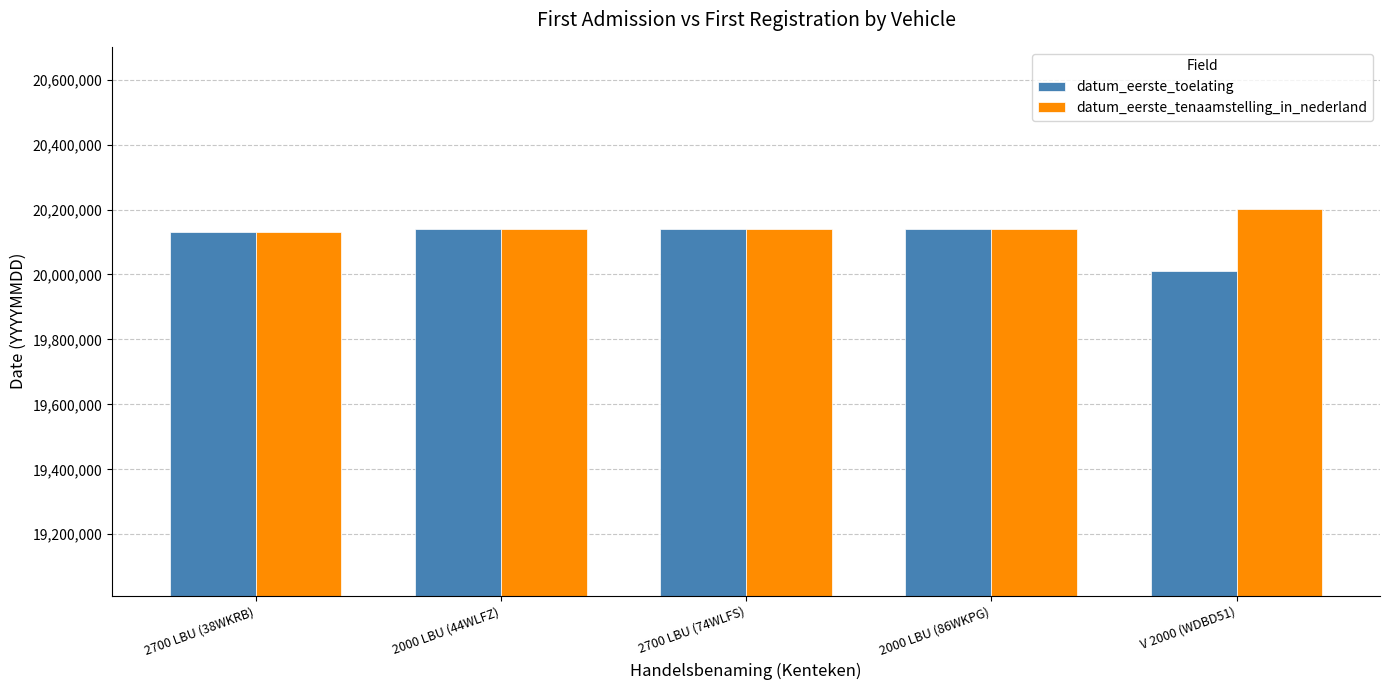

How many groups of bars are there?

5